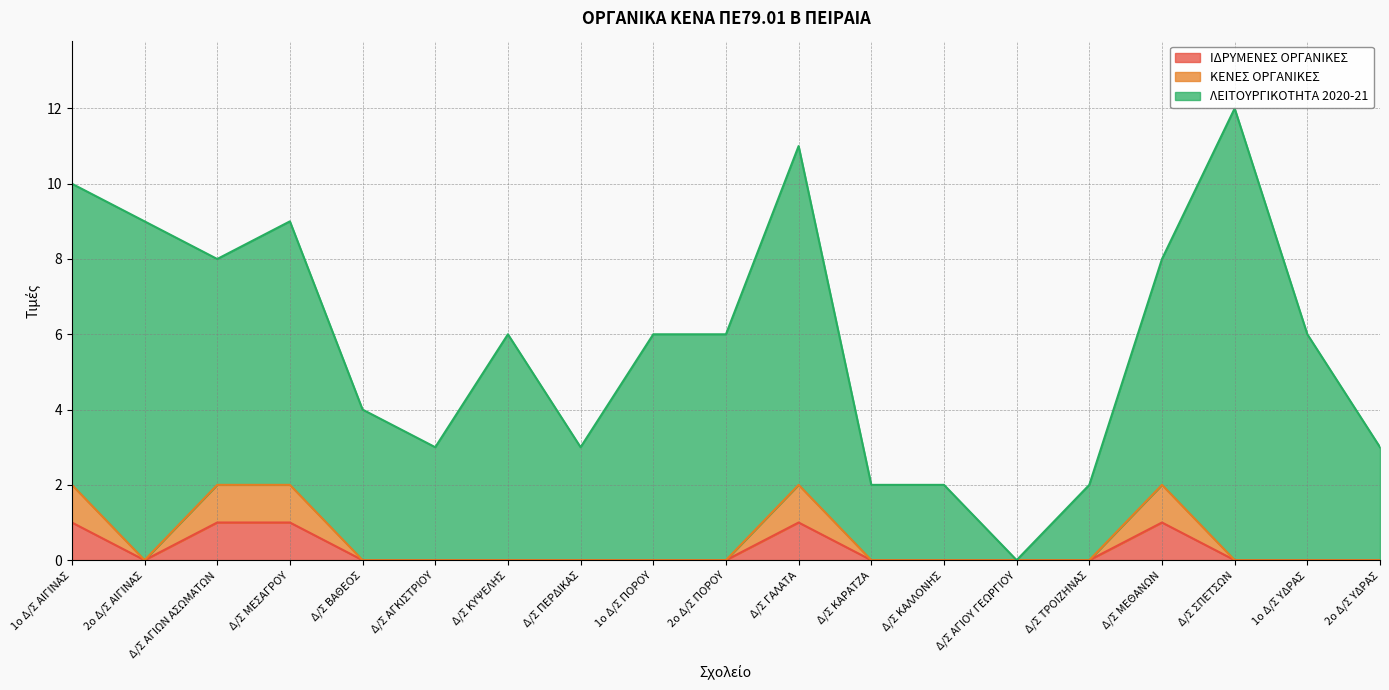

True or false: ΙΔΡΥΜΕΝΕΣ ΟΡΓΑΝΙΚΕΣ and ΚΕΝΕΣ ΟΡΓΑΝΙΚΕΣ intersect in this chart.

False